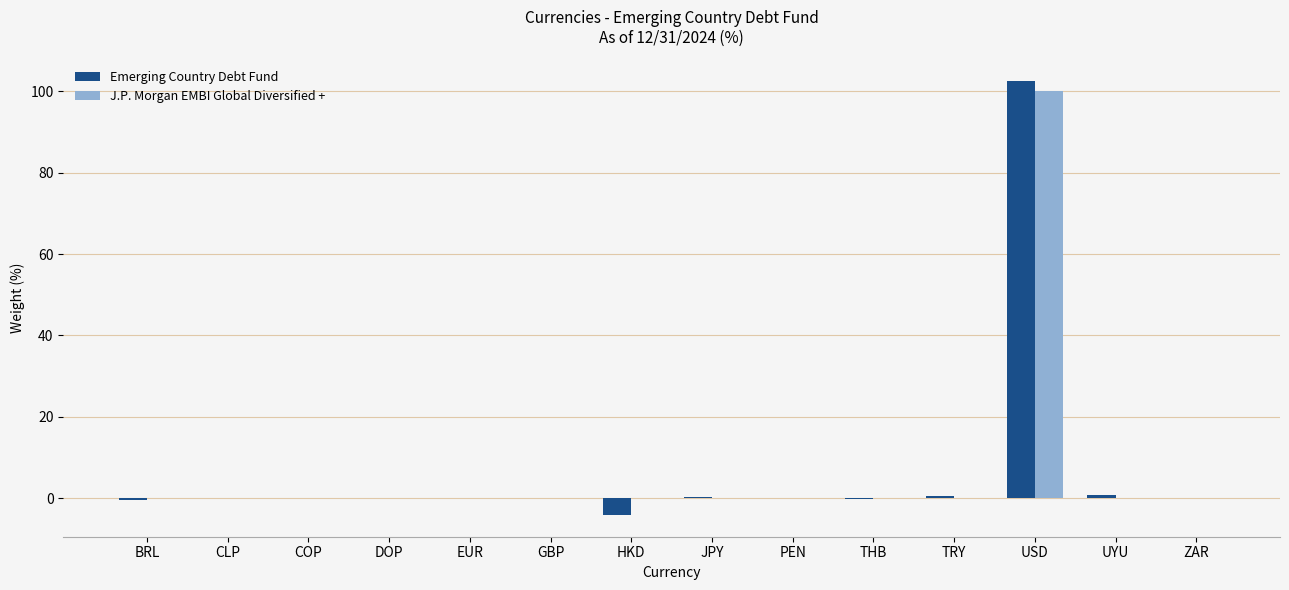

The value of Emerging Country Debt Fund at USD is 167.9. True or false?

False